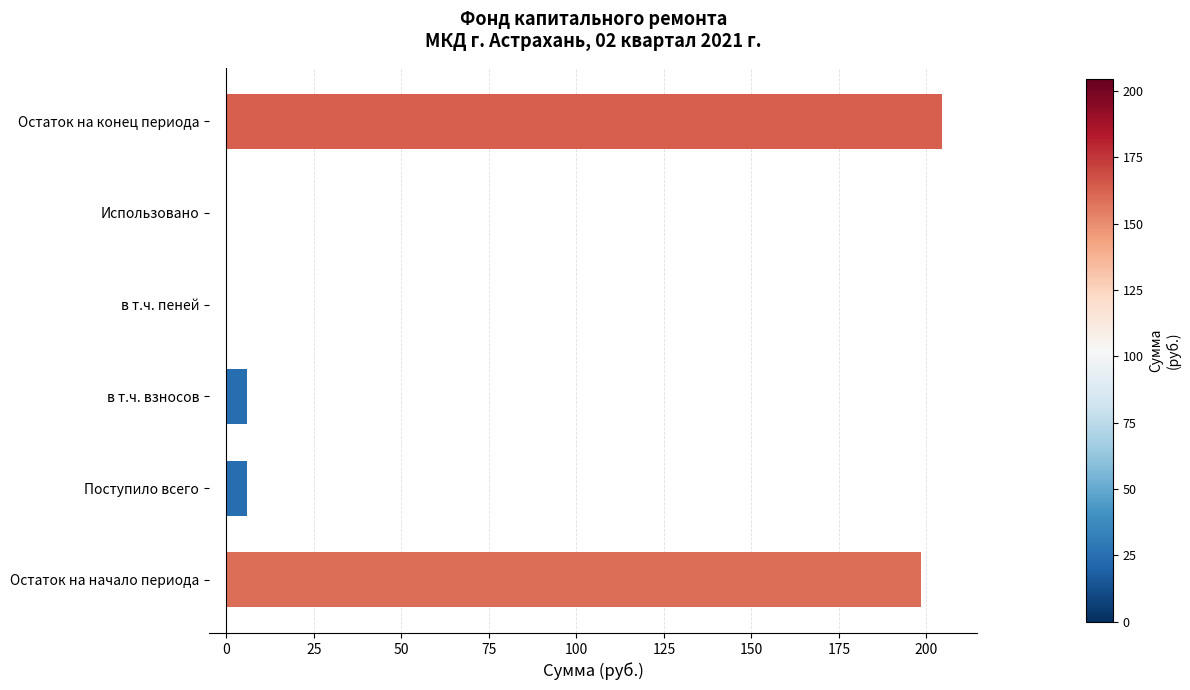

The chart shows a value of 116.3 at в т.ч. пеней. True or false?

False